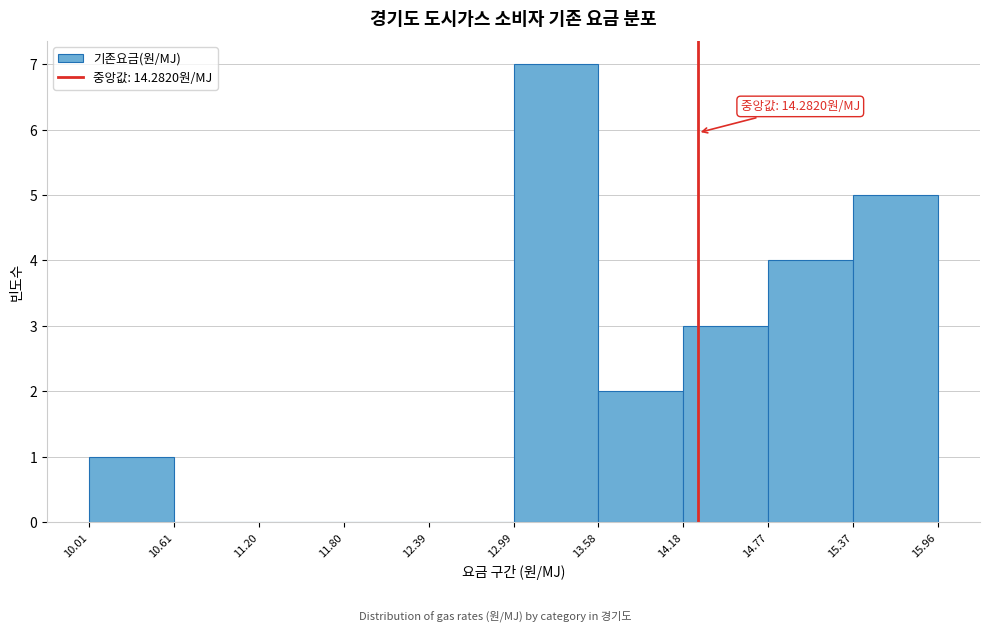

Over which range of the x-axis is the bar tallest?

12.99 to 13.58